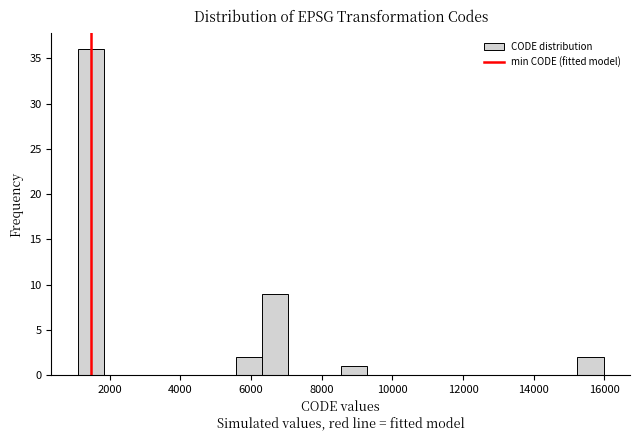

Around what value on the x-axis is the tallest bar? Give the approximate position of its centre, as read against the axis.

1400